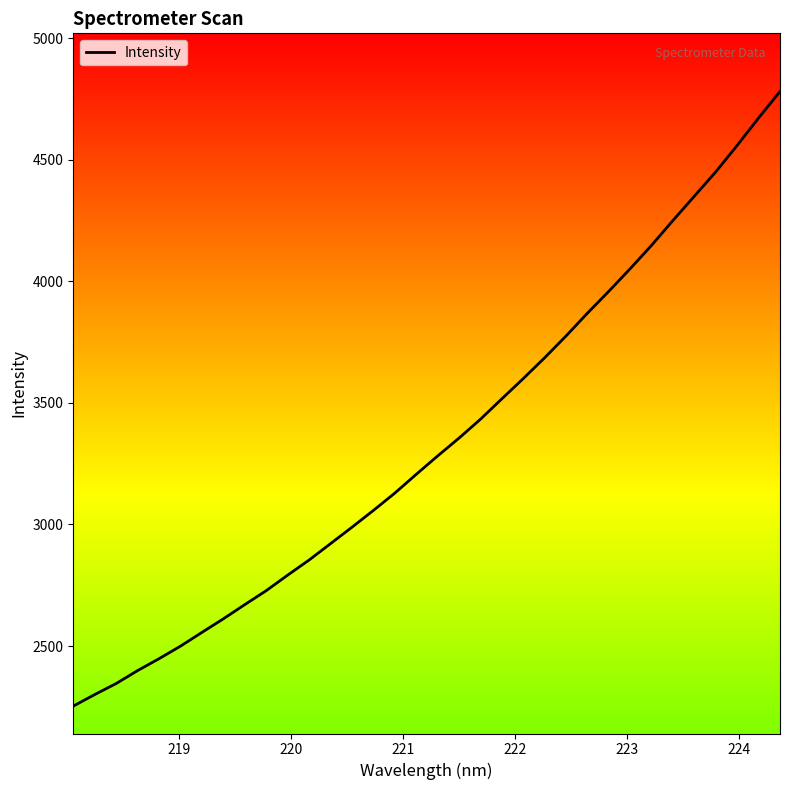

What is the smallest value displayed?

2253.3